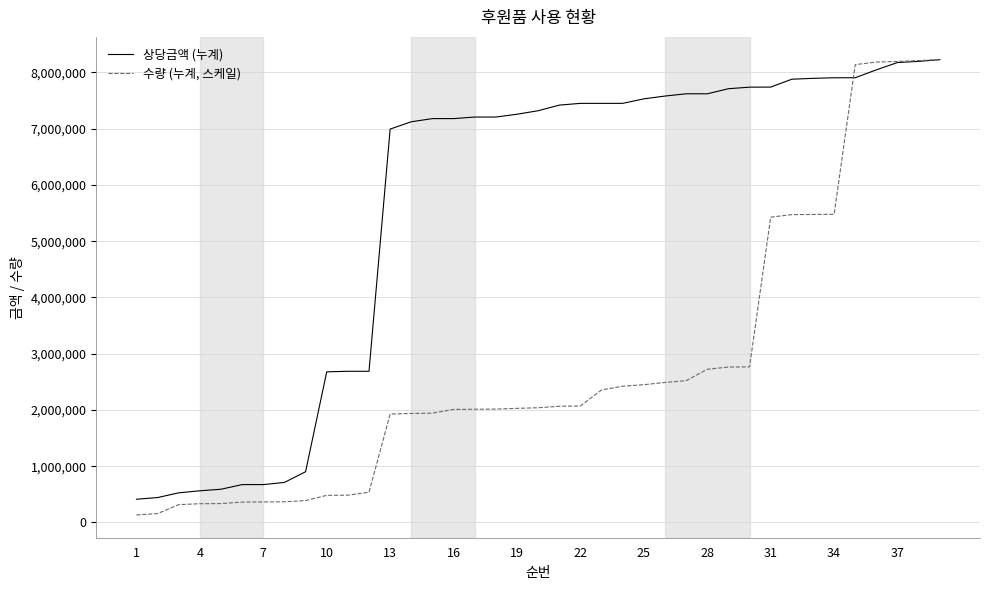

List the series in order of their overall mean, highest first.

상당금액 (누계), 수량 (누계, 스케일)